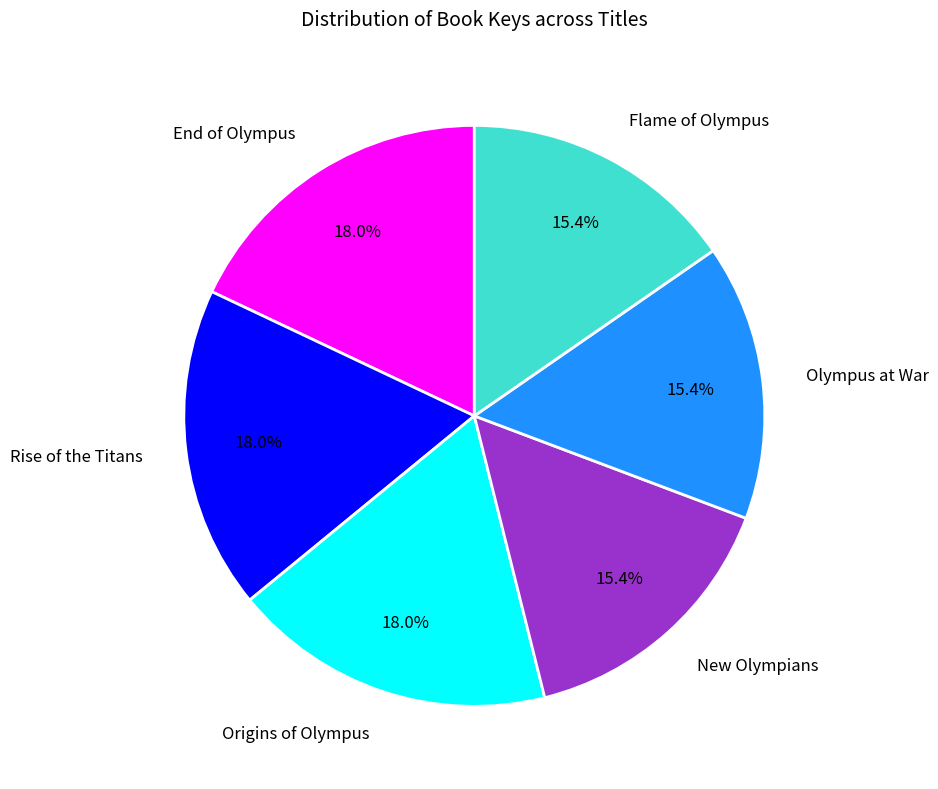

Does any single category account for the majority?

No